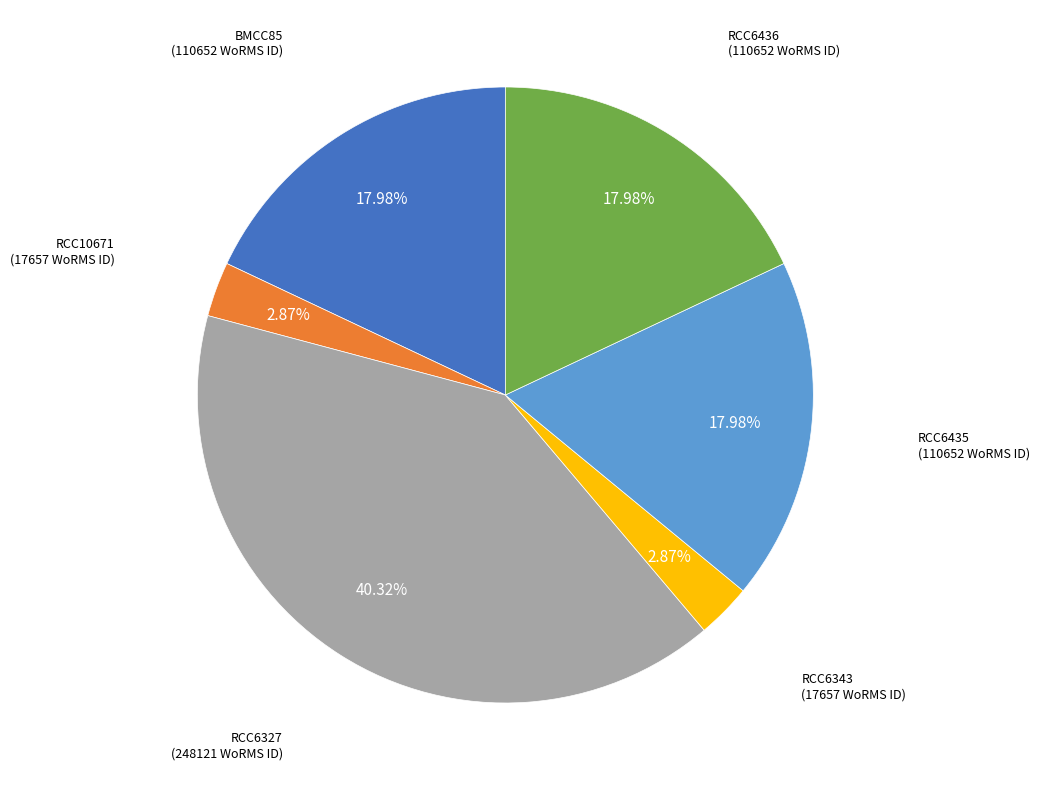

Does any single category account for the majority?

No